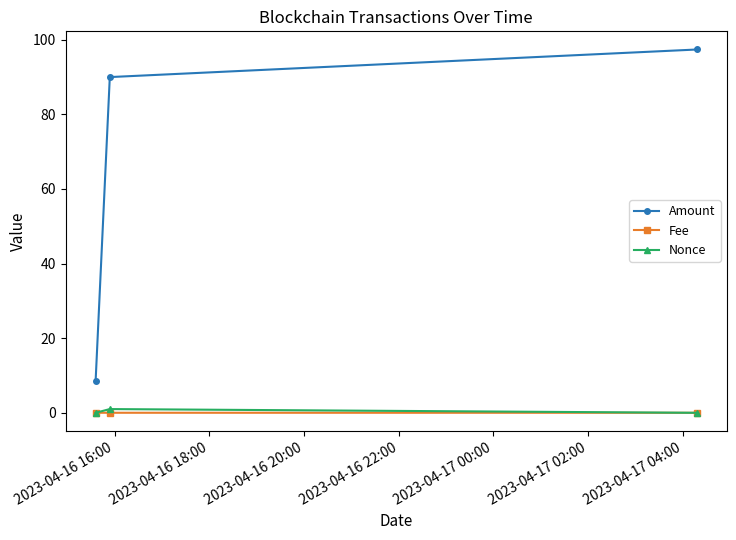

Which series has the largest total across all categories?

Amount